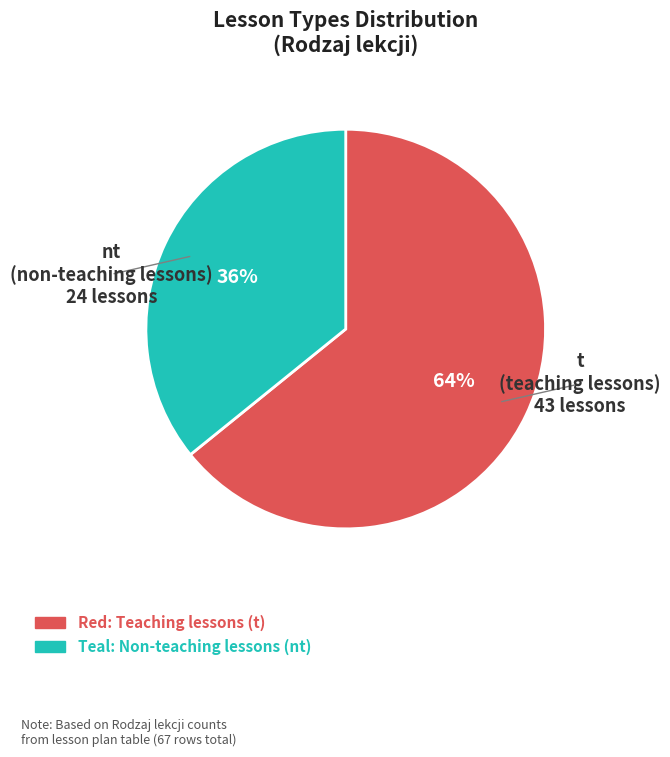

To the nearest percent, what is the average slice percentage?

50%